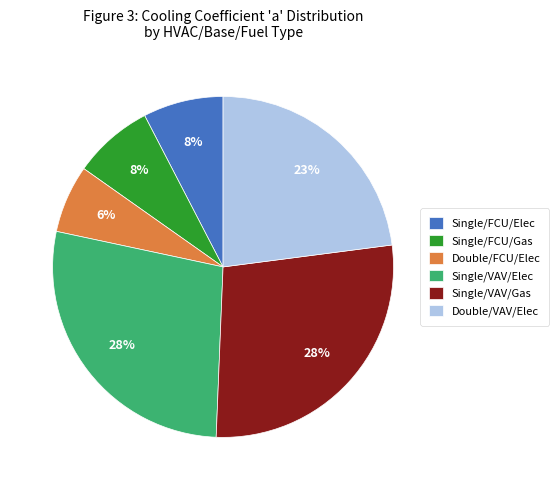

What is the smallest slice in the pie chart?

Double/FCU/Elec